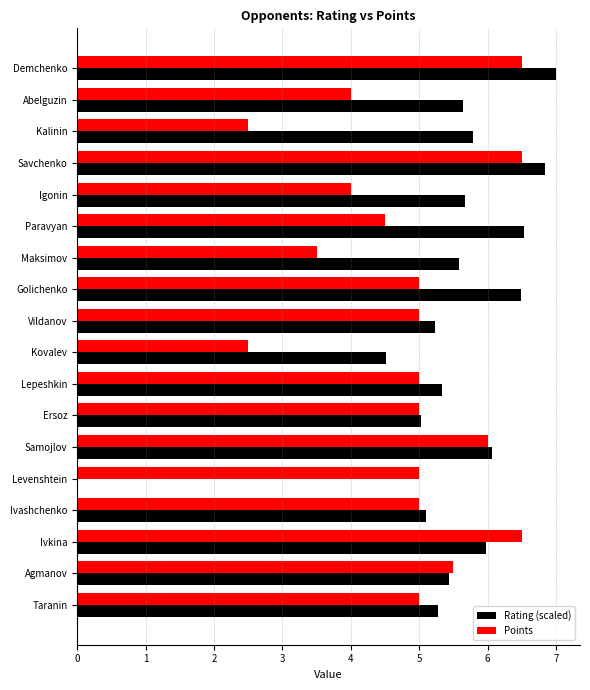

What is the sum of the Rating (scaled) values at Paravyan and Lepeshkin?

11.9